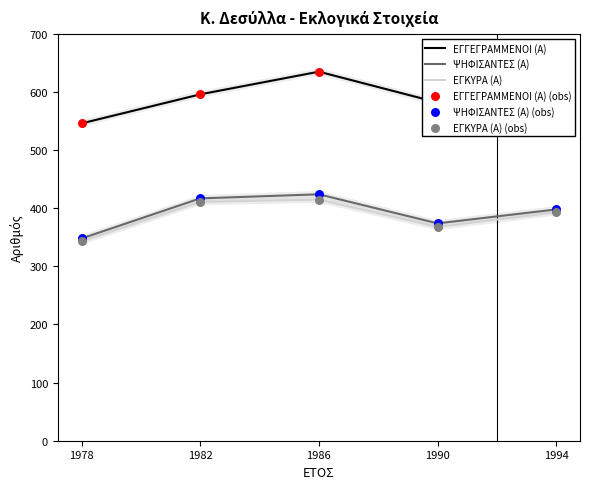

What are all the series names shown in the legend?

ΕΓΓΕΓΡΑΜΜΕΝΟΙ (Α), ΨΗΦΙΣΑΝΤΕΣ (Α), ΕΓΚΥΡΑ (Α), ΕΓΓΕΓΡΑΜΜΕΝΟΙ (Α) (obs), ΨΗΦΙΣΑΝΤΕΣ (Α) (obs), ΕΓΚΥΡΑ (Α) (obs)